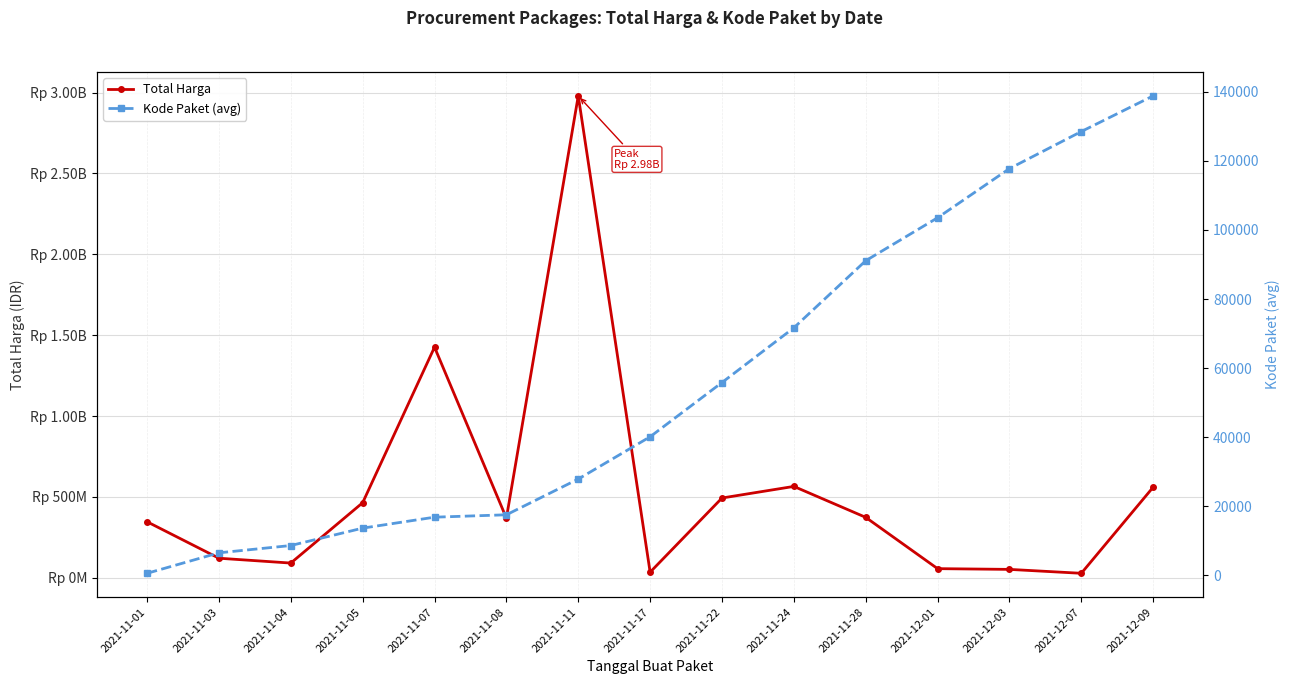

True or false: Total Harga and Kode Paket (avg) cross at least once.

False